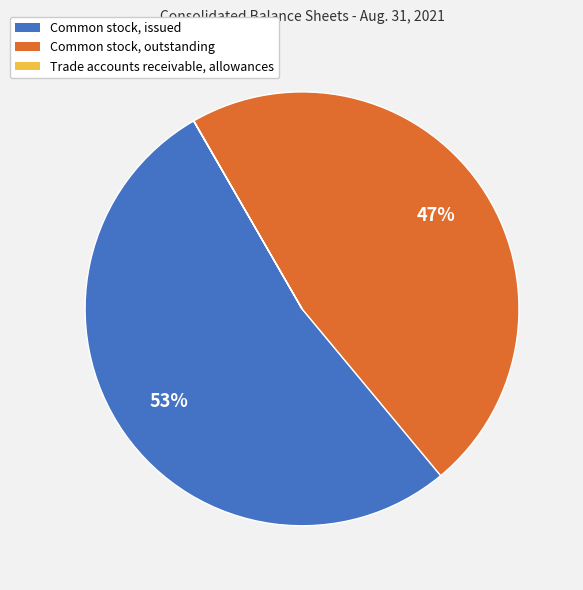

Do Common stock, outstanding and Common stock, issued together represent more than half of the pie?

Yes